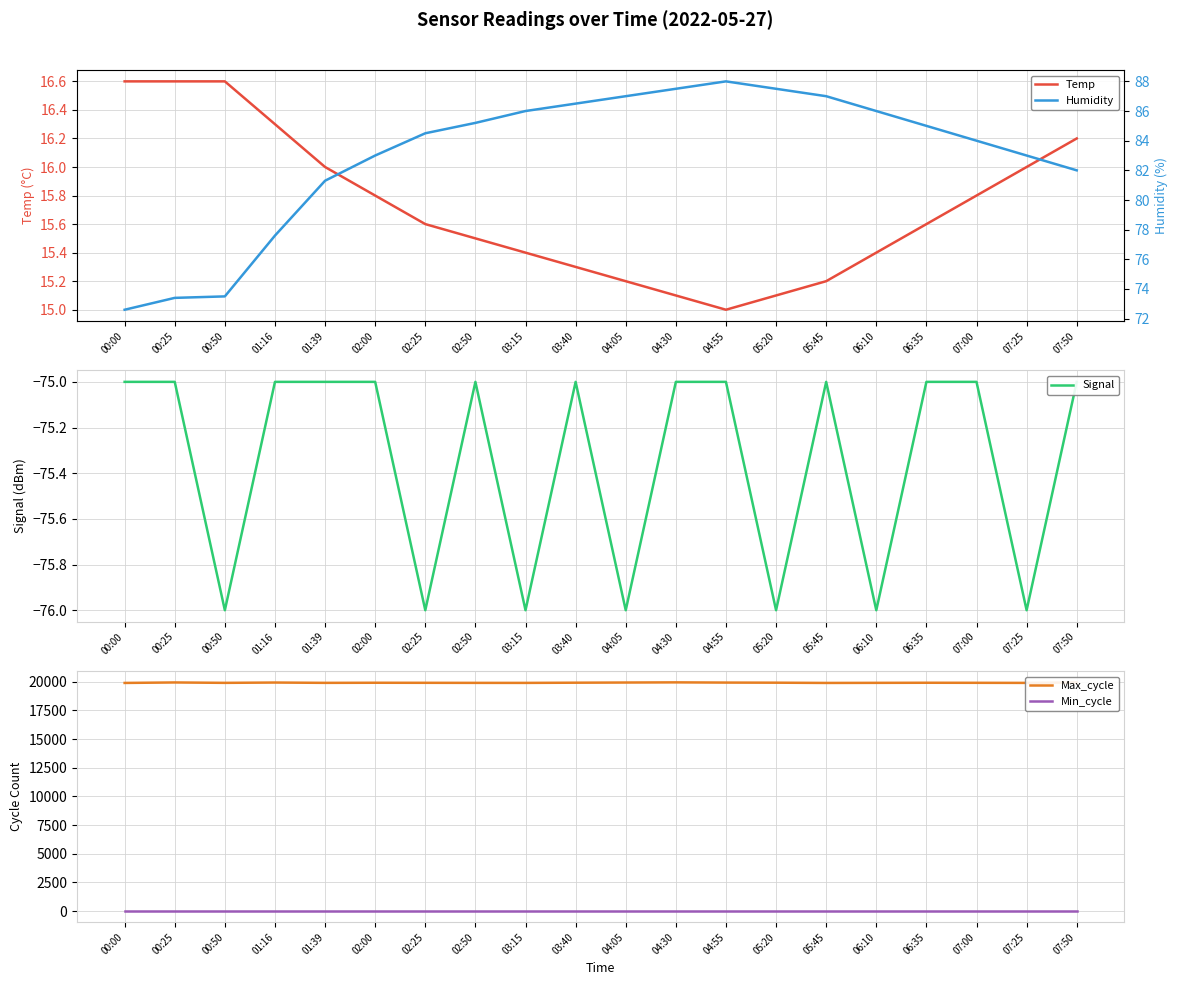

What is the sum of all Signal values?

-1507.0